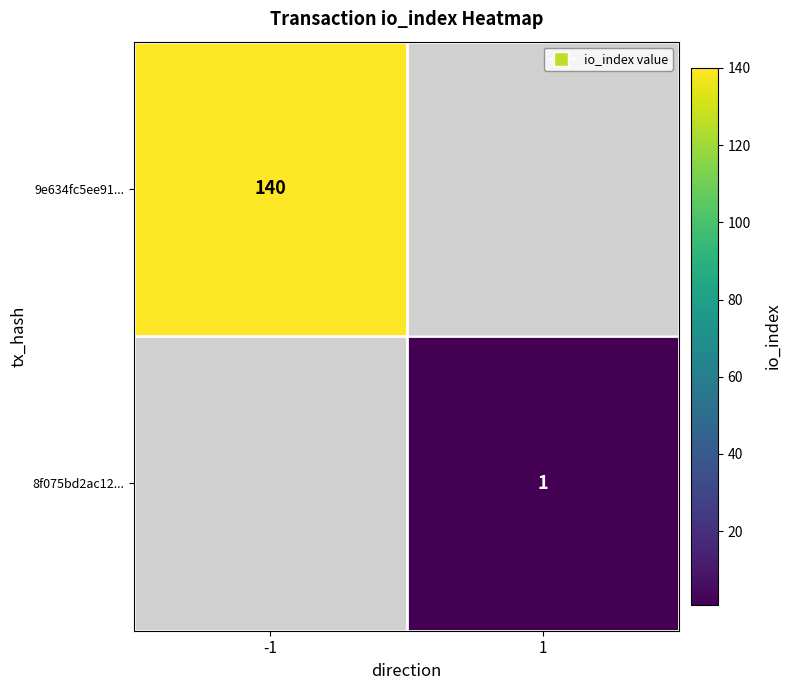

Is the value of 9e634fc5ee91... at -1 greater than the value of 8f075bd2ac12... at 1?

Yes